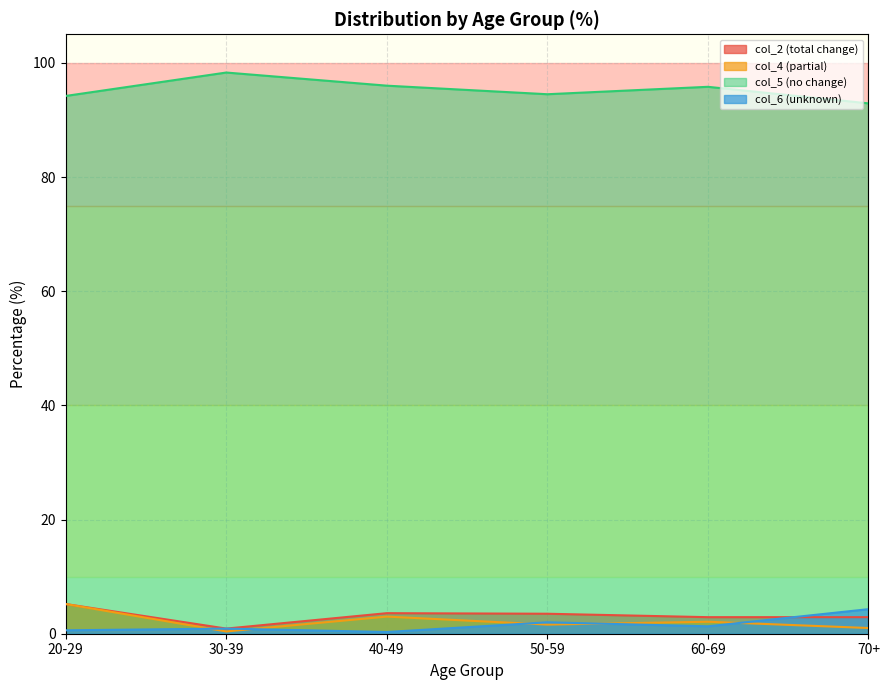

True or false: col_6 (unknown) and col_5 (no change) intersect in this chart.

False